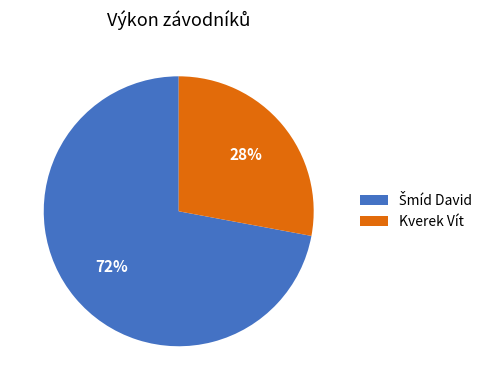

To the nearest percent, what is the average slice percentage?

50%